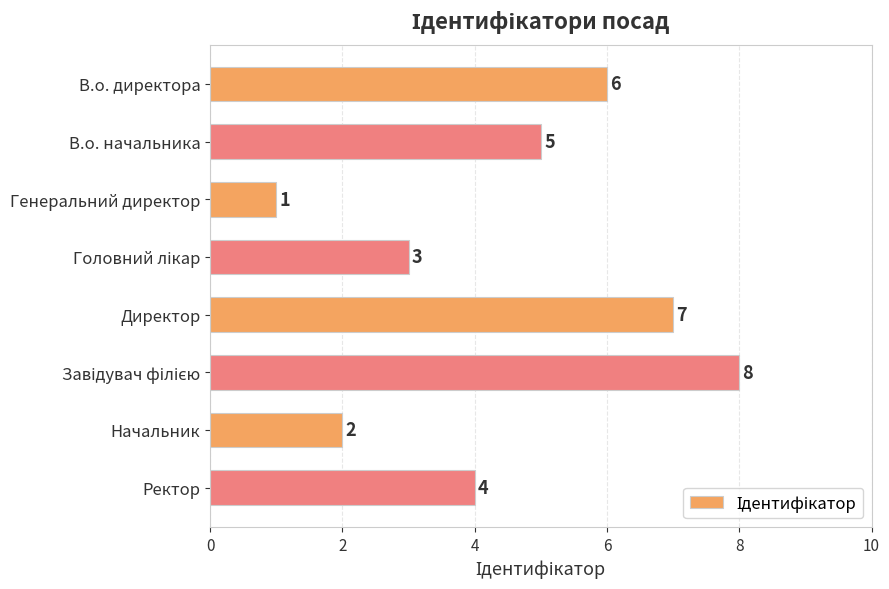

Reading top to bottom, list all the values displayed in this chart.

6	5	1	3	7	8	2	4